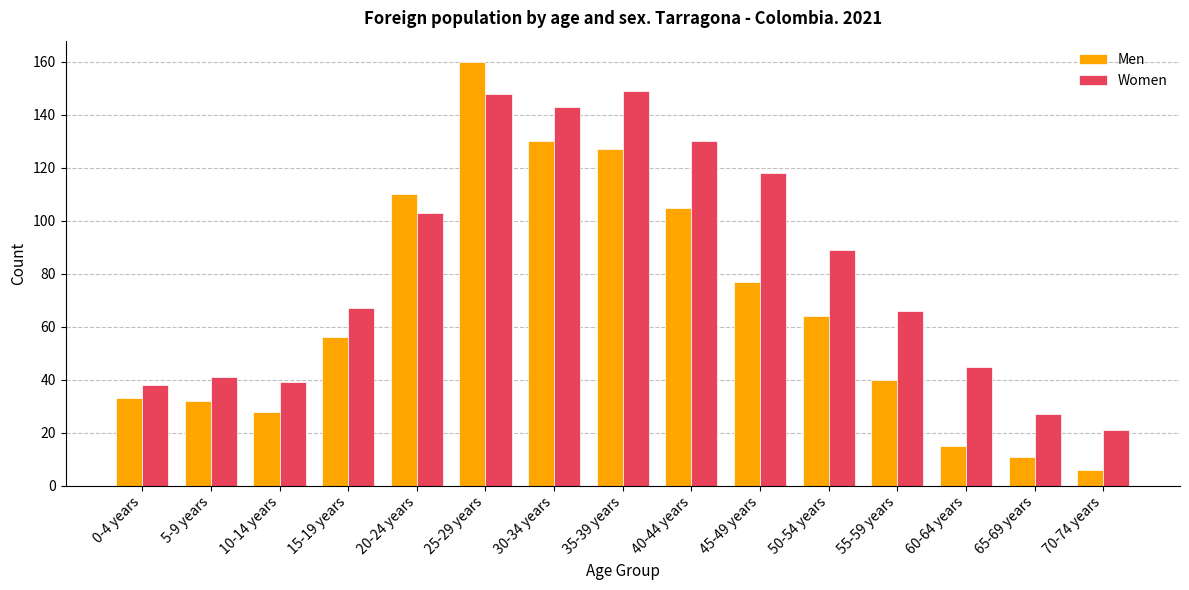

Reading left to right, what are all the values shown in this chart?

Men: 33	32	28	56	110	160	130	127	105	77	64	40	15	11	6
Women: 38	41	39	67	103	148	143	149	130	118	89	66	45	27	21